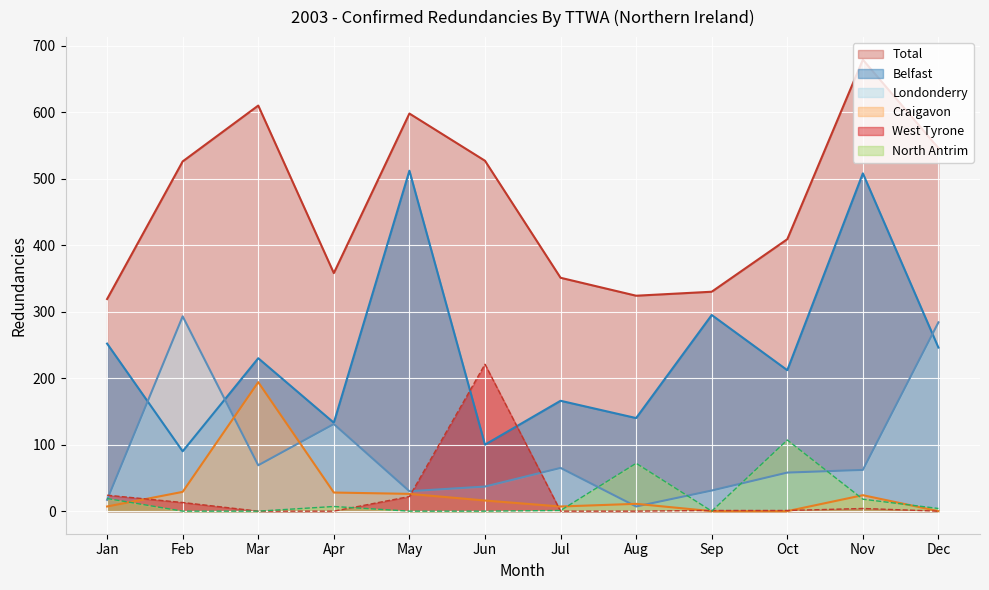

The value of Total at Feb is 526. True or false?

True